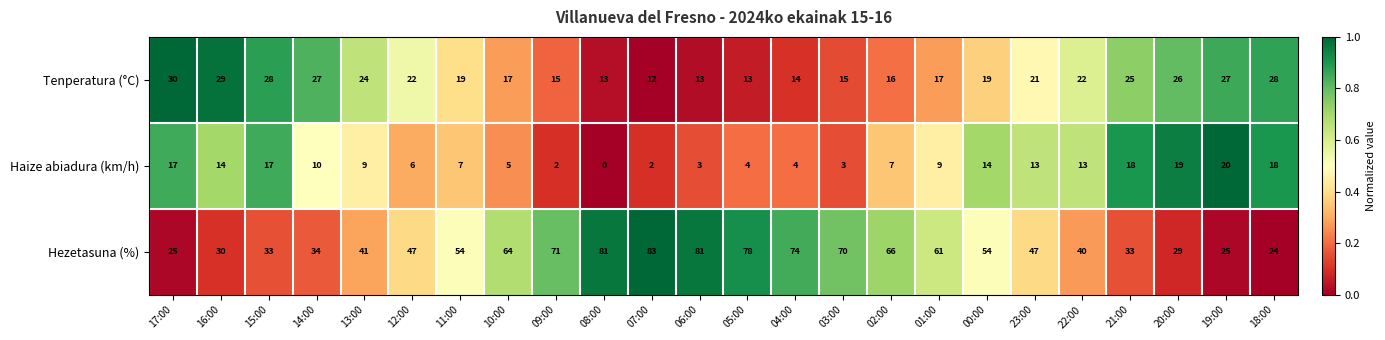

What is the minimum value for Hezetasuna (%)?

24